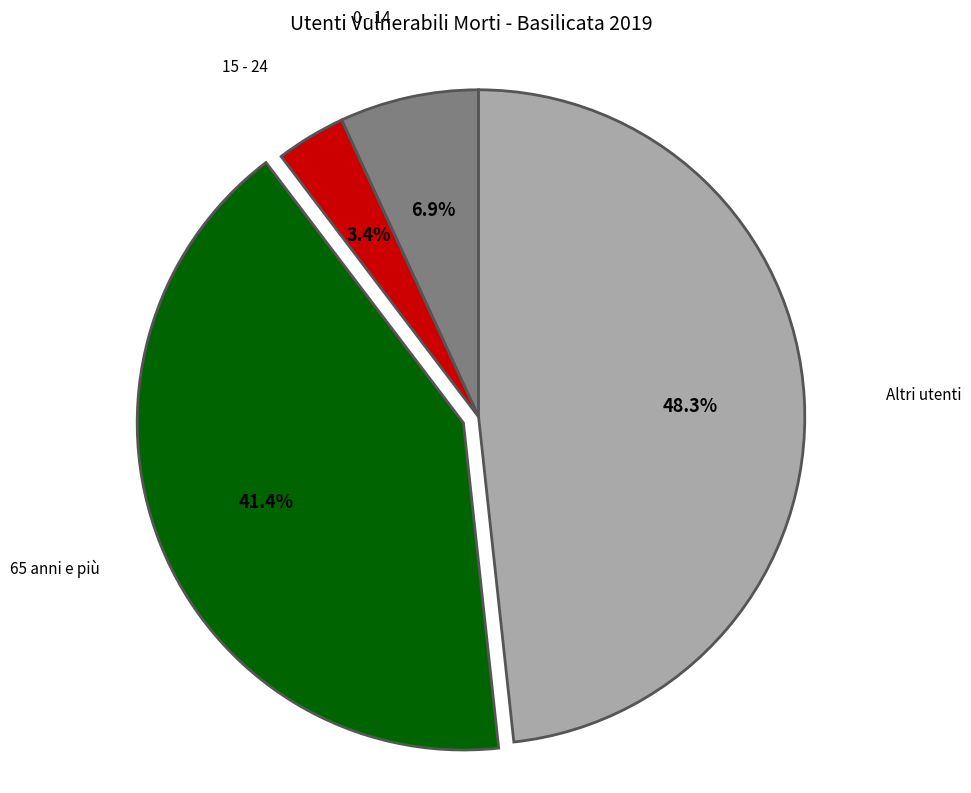

Is there a majority slice in this chart?

No